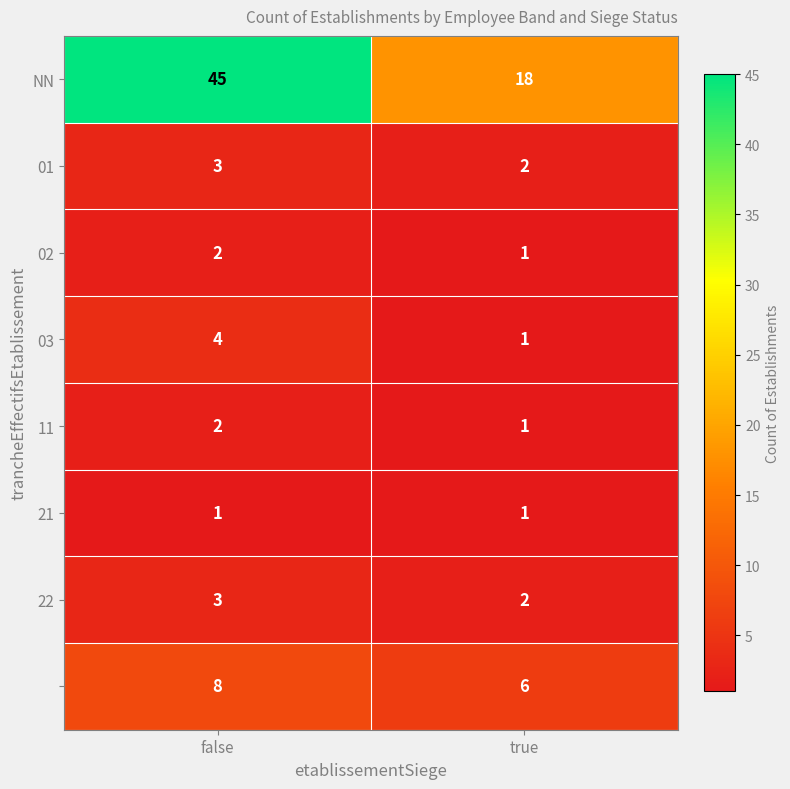

At which category is the sum across all series the highest?

false